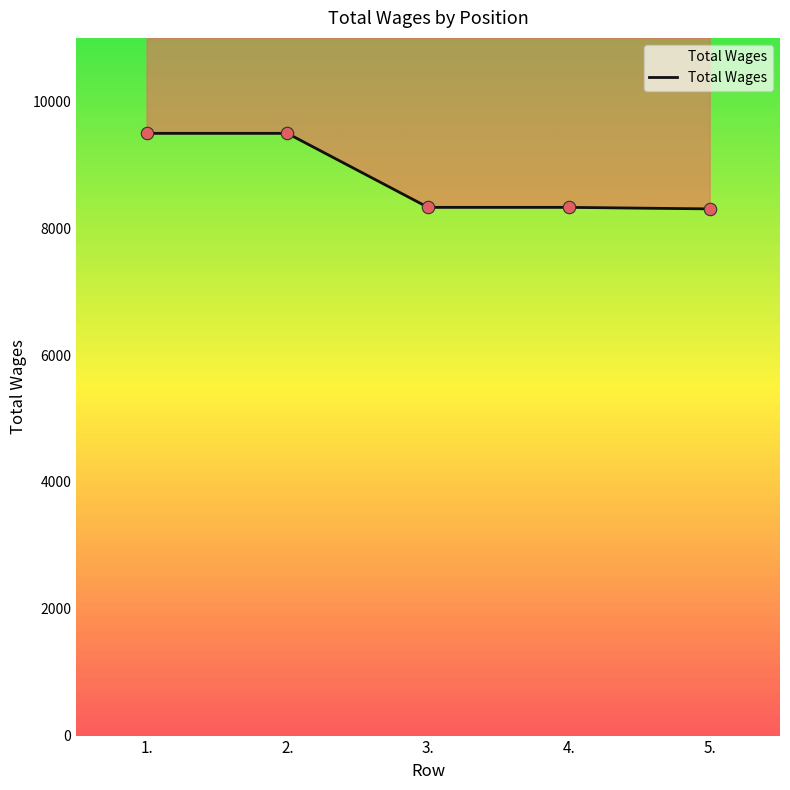

What is the ratio of the value at 3. to the value at 5.?

1.0